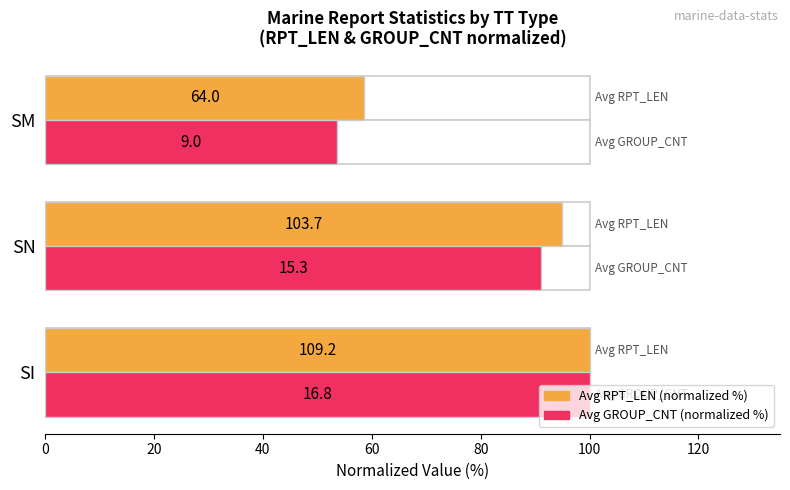

What is the lowest value of the Avg RPT_LEN (normalized %) series?

58.6